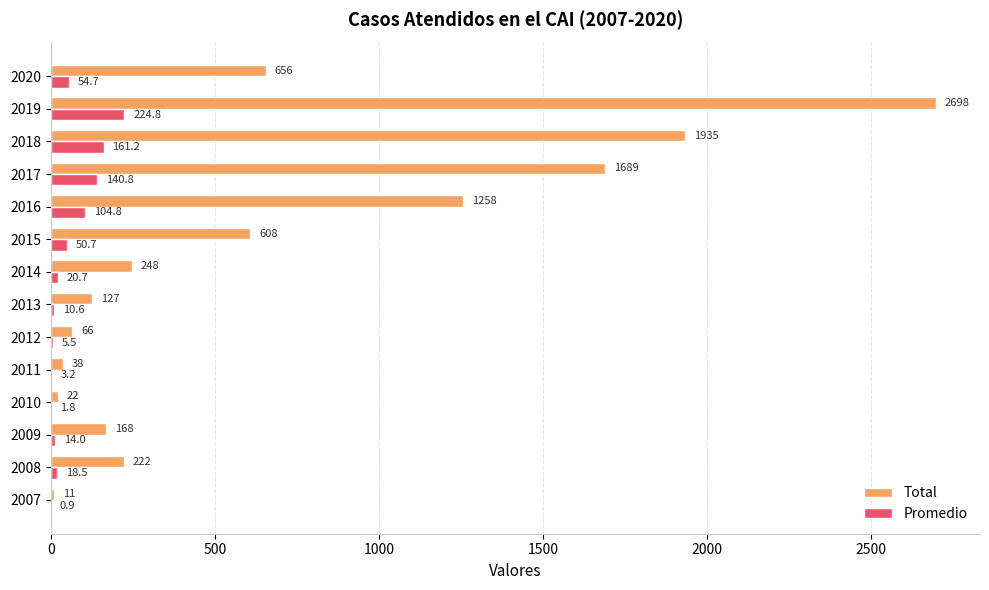

What is the greatest value displayed?

2698.0